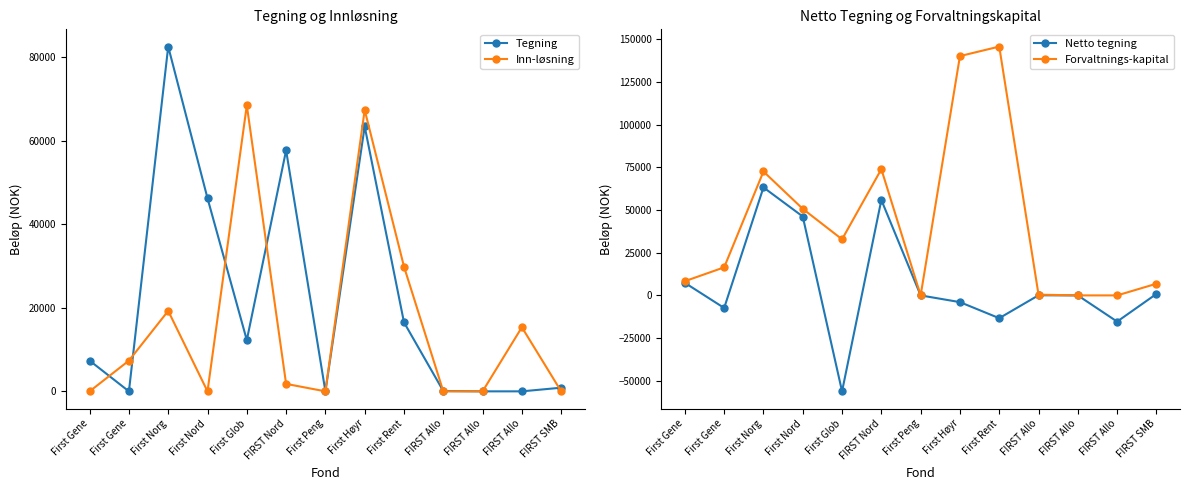

What is the spread (max minus min) of values at First Rent?

159013